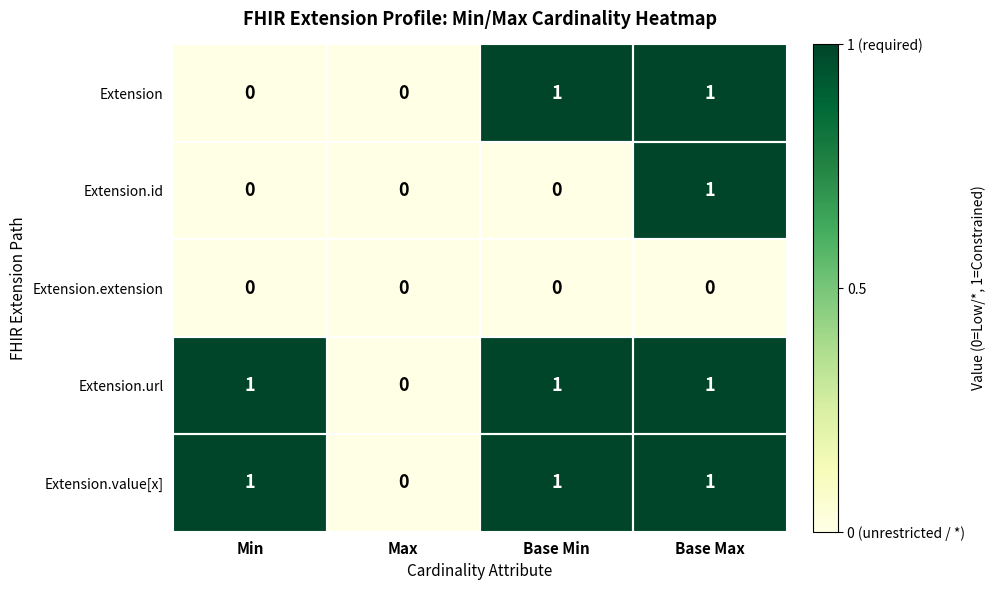

At which label does Extension.value[x] reach its minimum?

Max